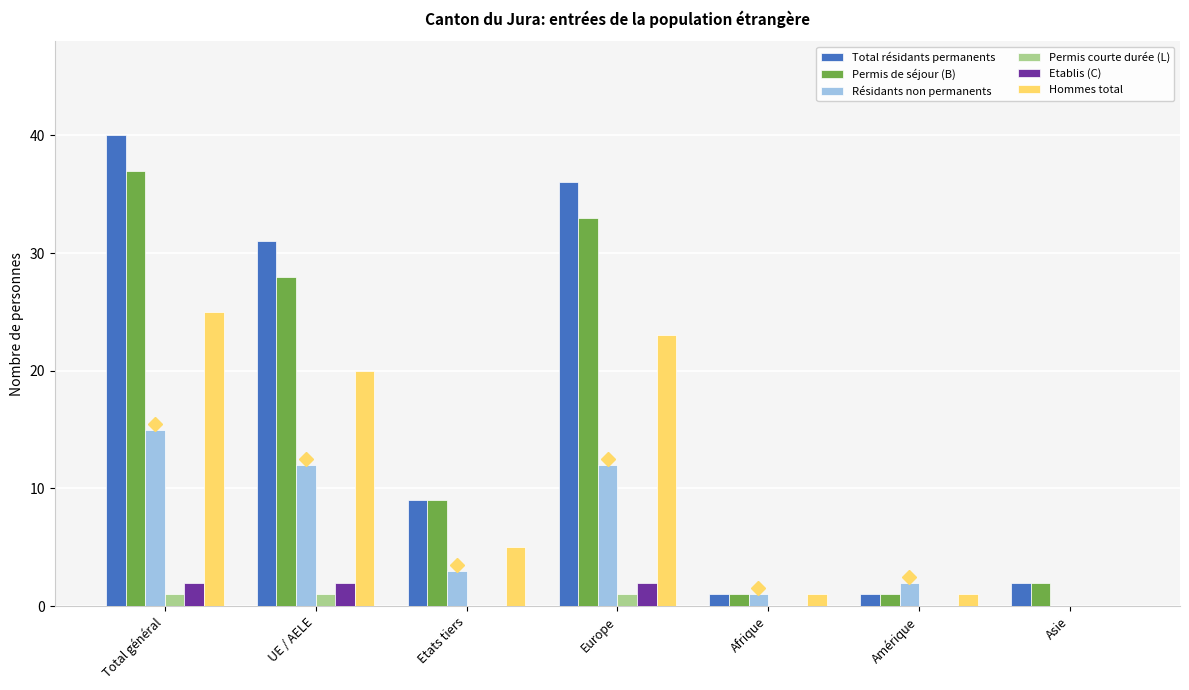

Reading left to right, list all the values displayed in this chart.

Total résidants permanents: Total général=40	UE / AELE=31	Etats tiers=9	Europe=36	Afrique=1	Amérique=1	Asie=2
Permis de séjour (B): Total général=37	UE / AELE=28	Etats tiers=9	Europe=33	Afrique=1	Amérique=1	Asie=2
Résidants non permanents: Total général=15	UE / AELE=12	Etats tiers=3	Europe=12	Afrique=1	Amérique=2	Asie=0
Permis courte durée (L): Total général=1	UE / AELE=1	Etats tiers=0	Europe=1	Afrique=0	Amérique=0	Asie=0
Etablis (C): Total général=2	UE / AELE=2	Etats tiers=0	Europe=2	Afrique=0	Amérique=0	Asie=0
Hommes total: Total général=25	UE / AELE=20	Etats tiers=5	Europe=23	Afrique=1	Amérique=1	Asie=0